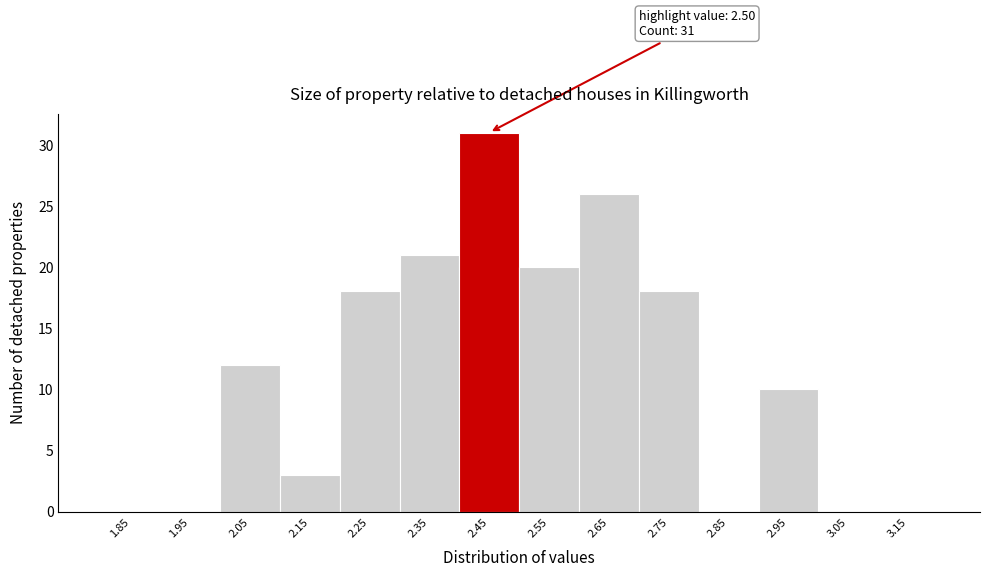

Over which range of the x-axis is the bar tallest?

2.4 to 2.5